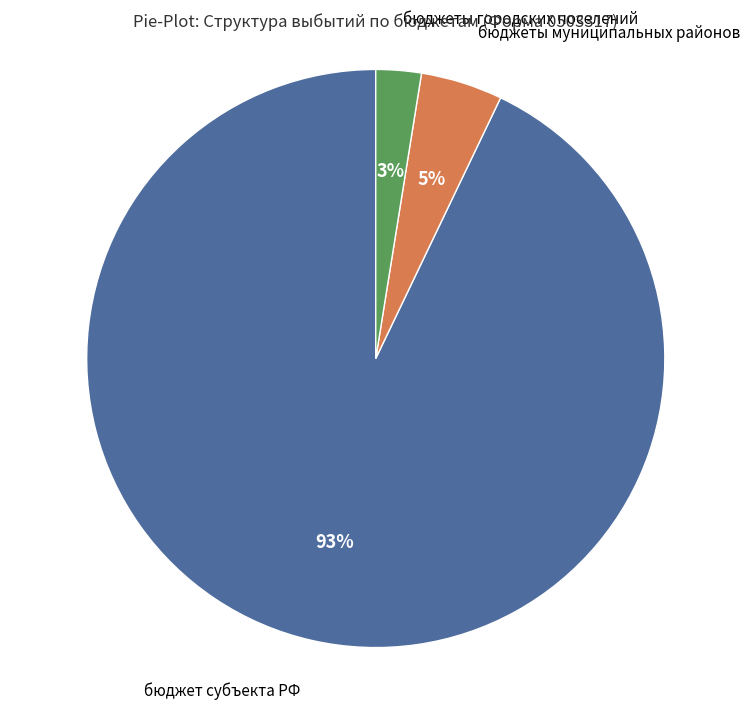

To the nearest percent, what is the average slice percentage?

33%